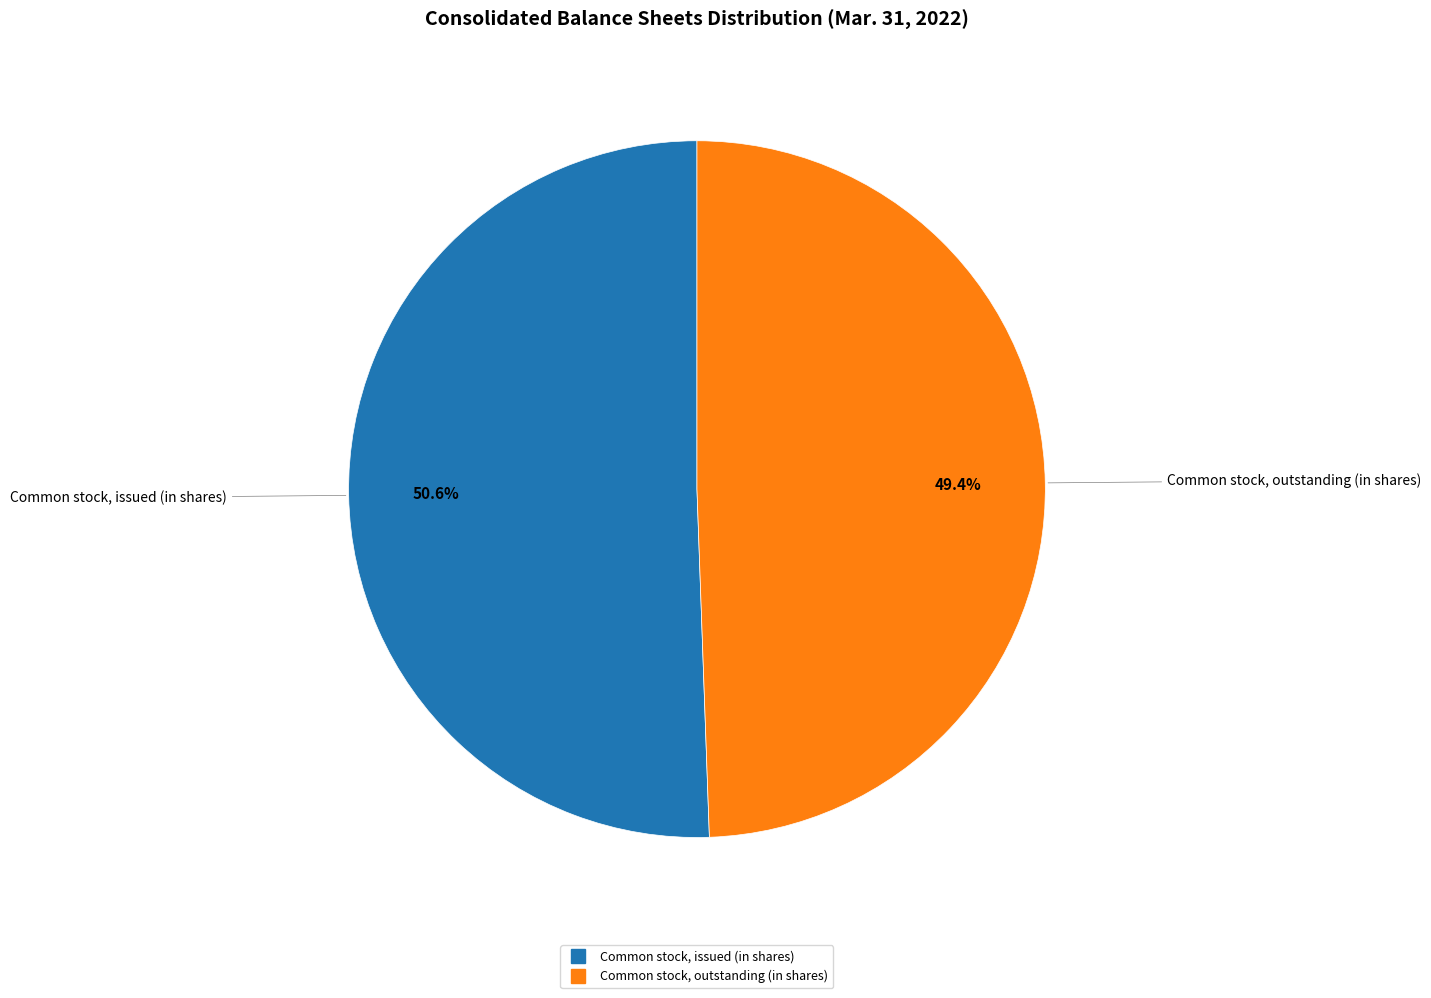

Does any single category account for the majority?

Yes